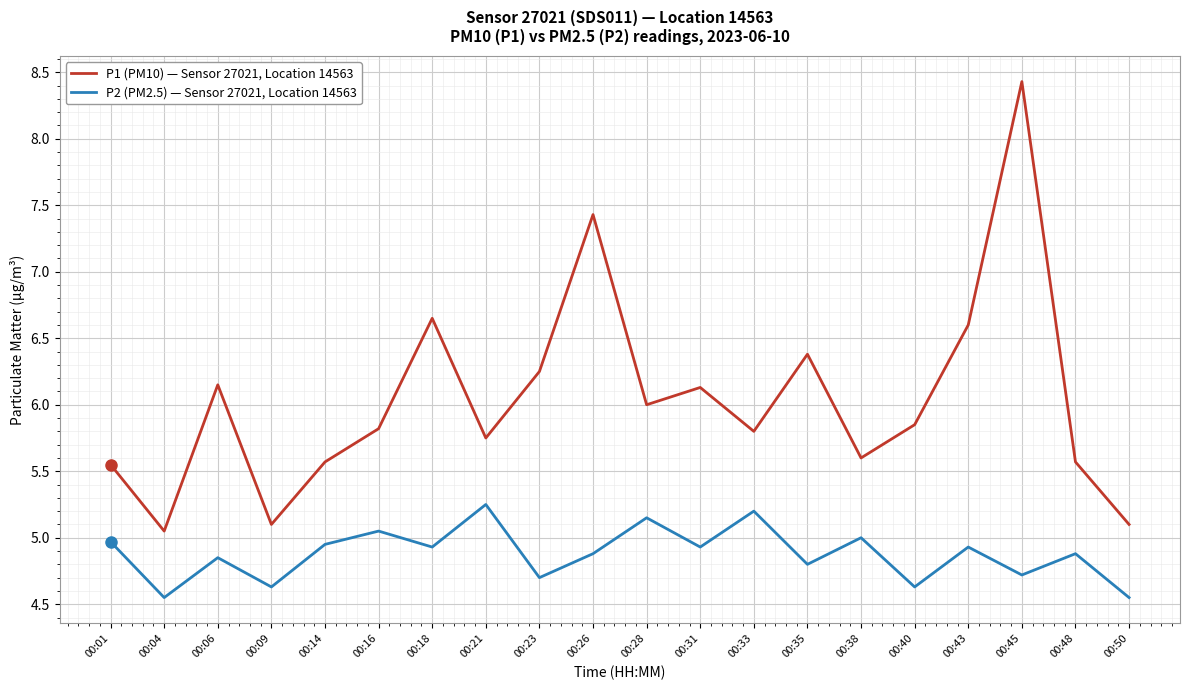

At which category does P2 (PM2.5) — Sensor 27021, Location 14563 reach its first local peak?

00:06